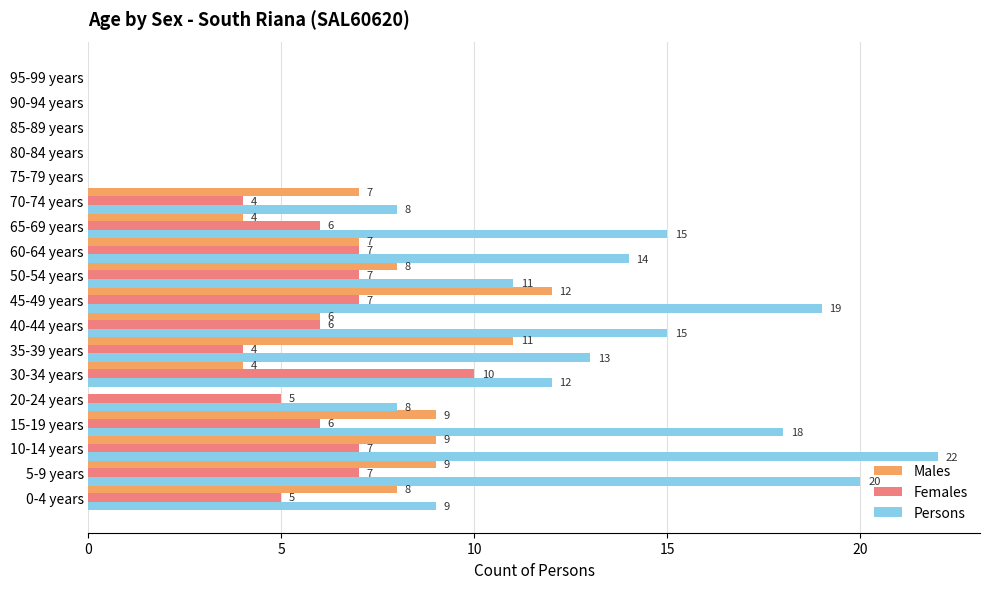

What is the maximum value for Persons?

22